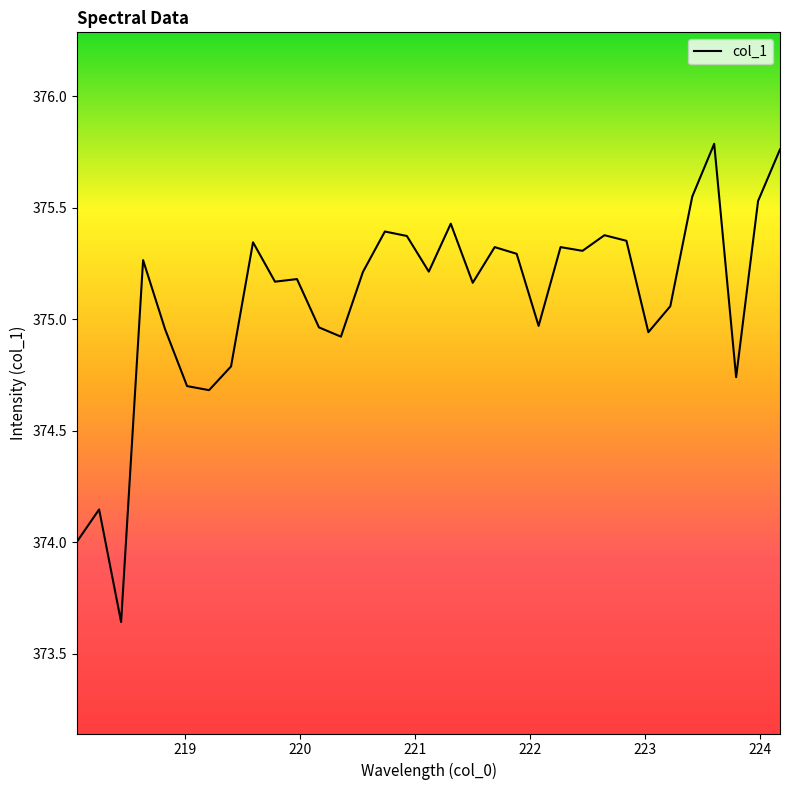

What is the difference between the maximum and minimum values?

2.1